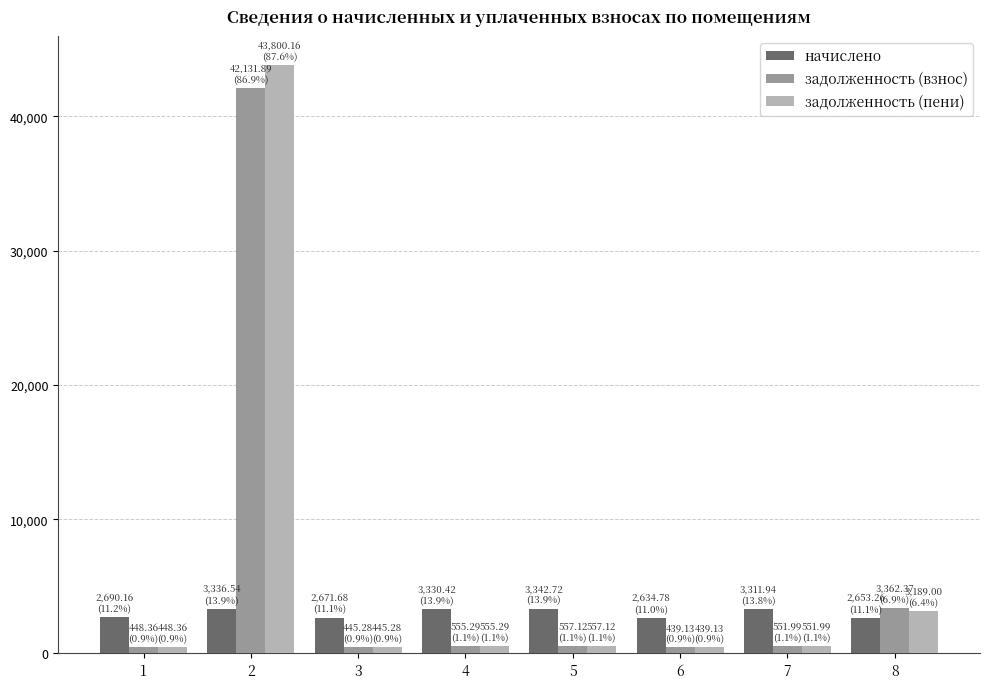

At which category is the sum across all series the highest?

2